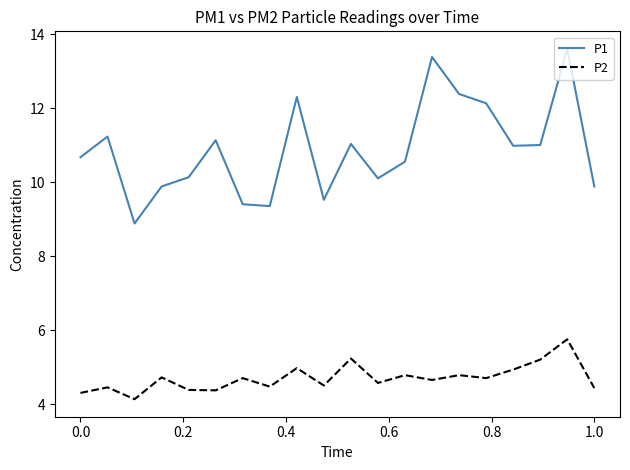

Which series has the largest total across all categories?

P1